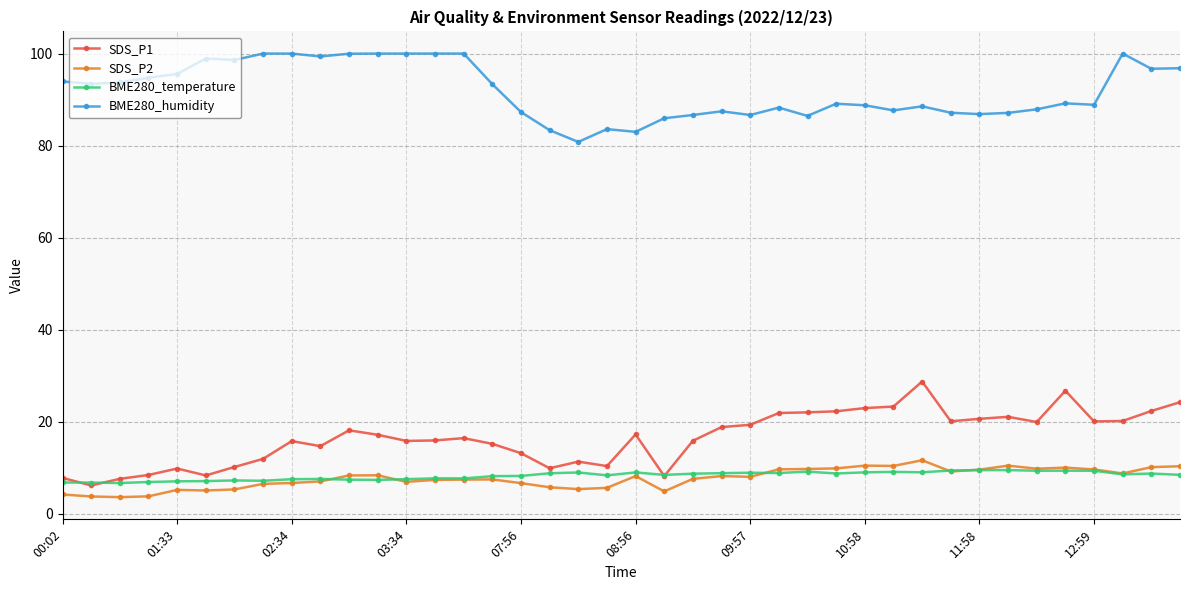

True or false: BME280_humidity and BME280_temperature cross at least once.

False